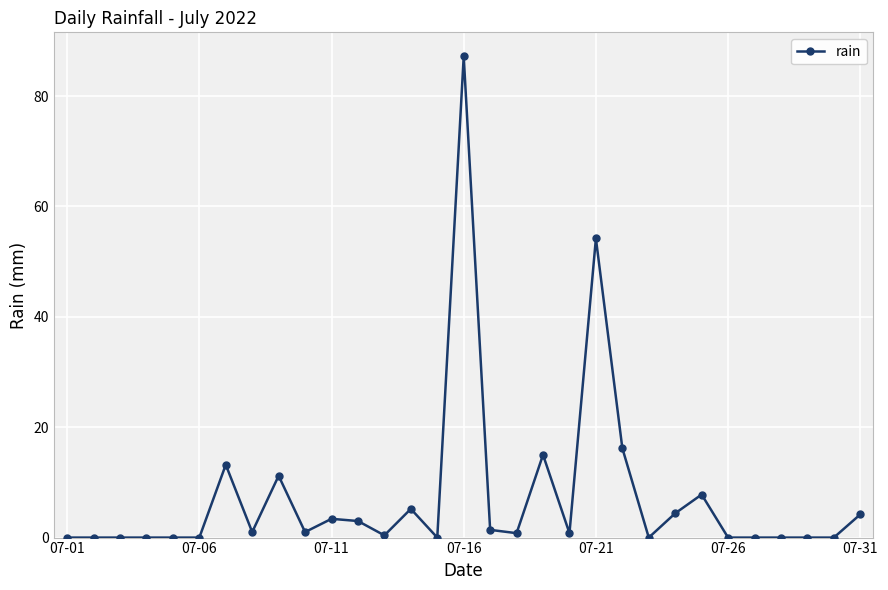

What is the difference between the second highest and minimum values?

54.2